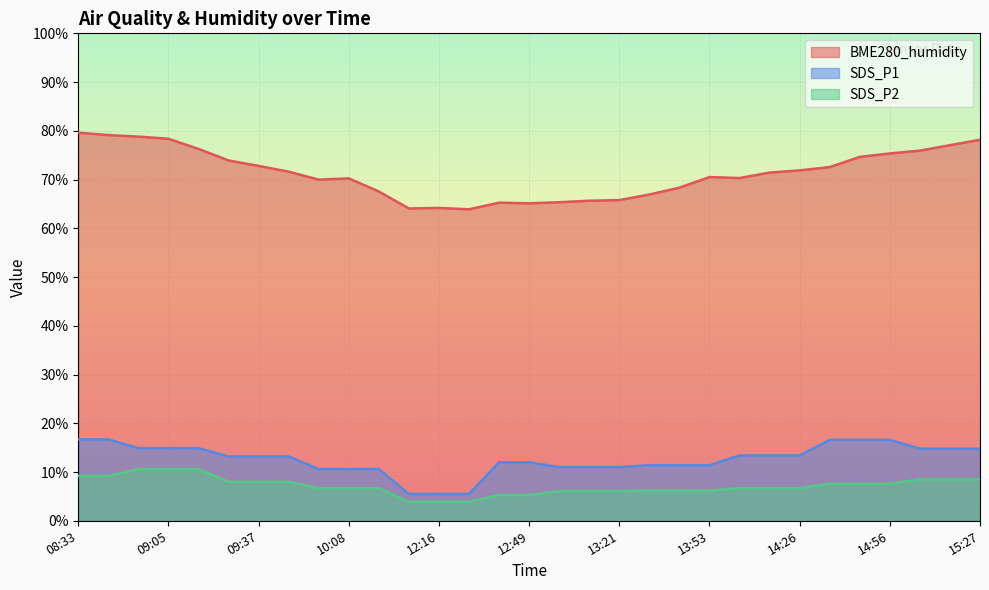

How many series are shown in this chart?

3